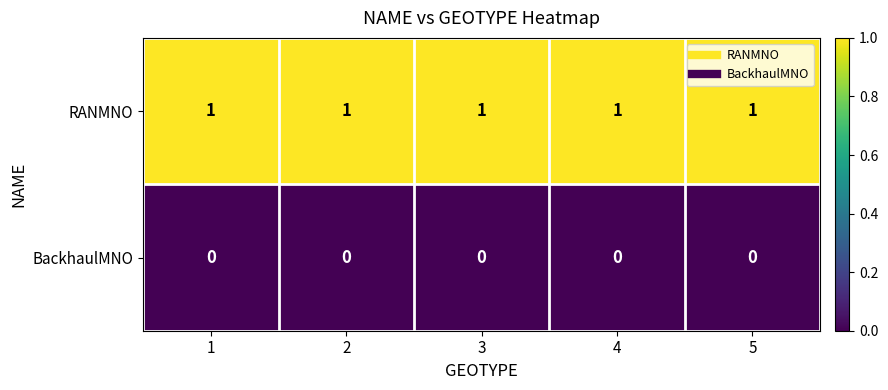

At how many categories does at least one series exceed 0?

5